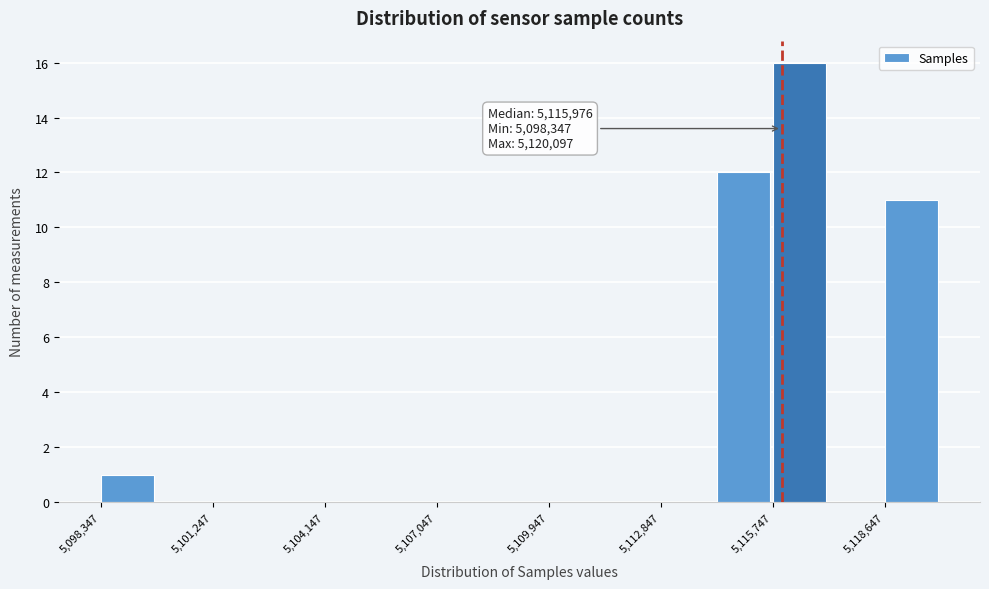

Read against the x-axis, roughly where is the centre of the tallest bar?

5116500